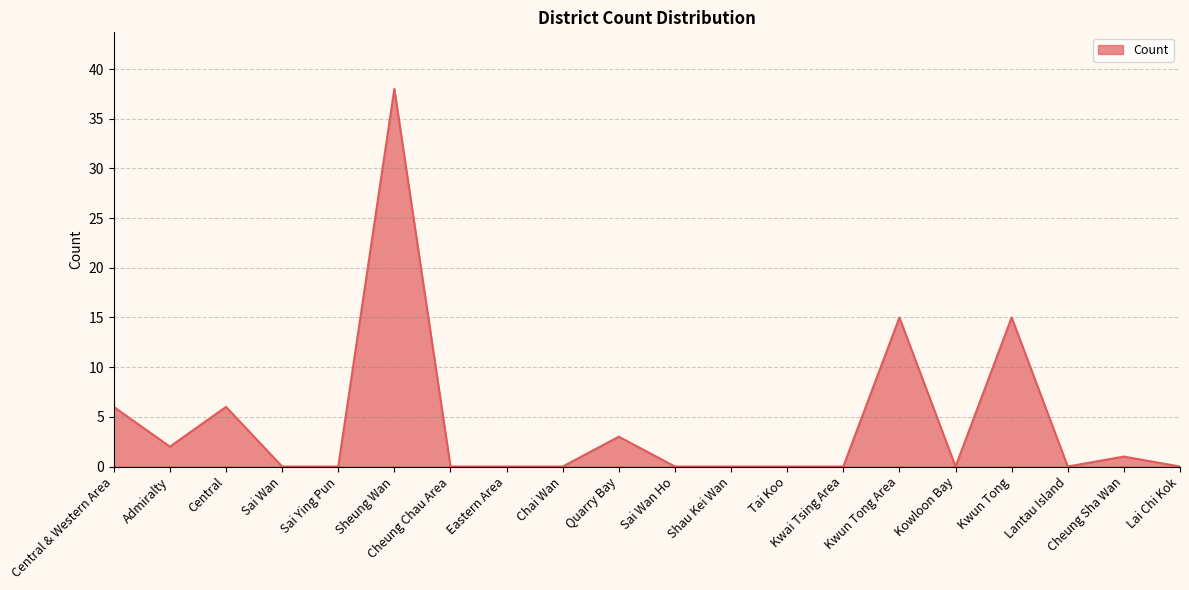

The chart shows a value of 6 at Central. True or false?

True